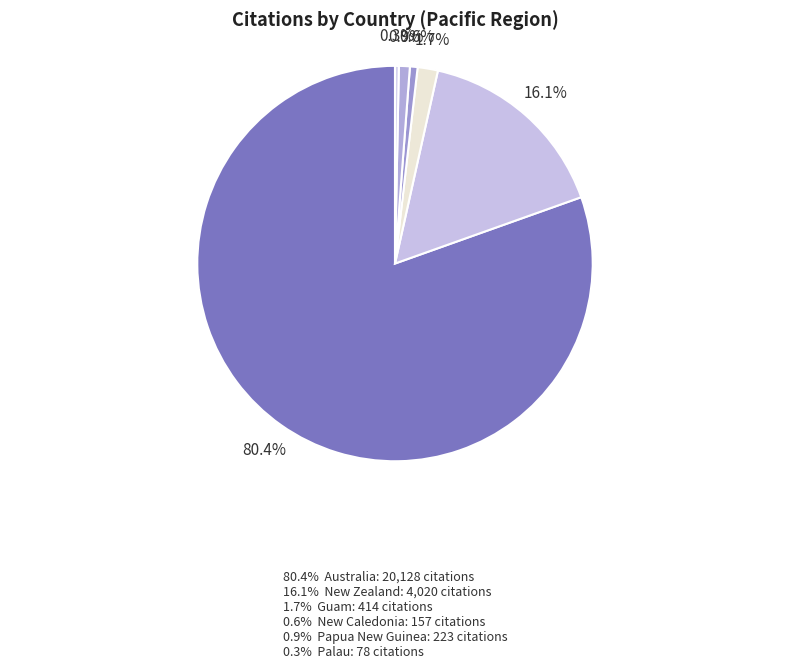

How many slices are in this pie chart?

6